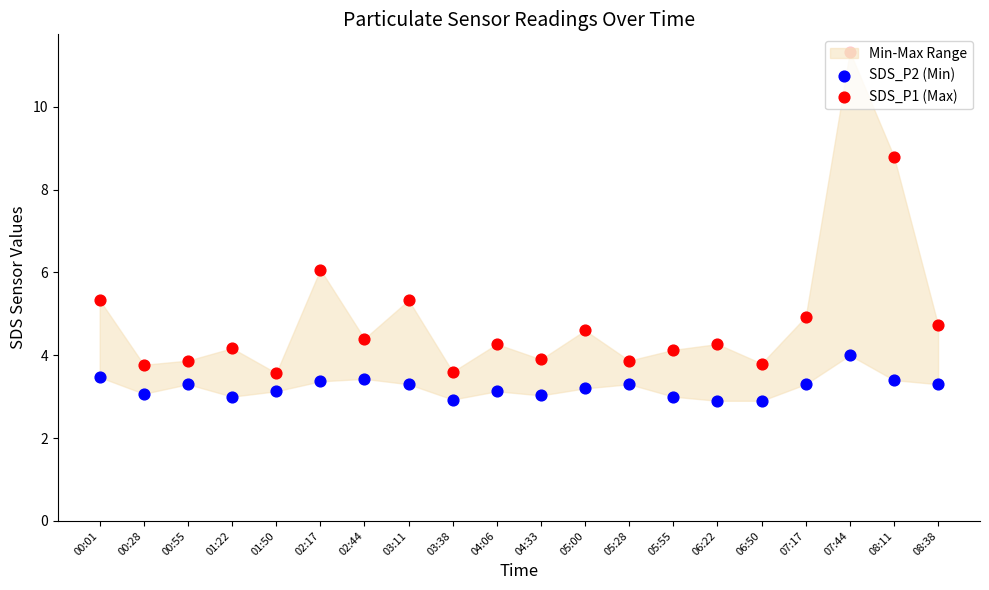

Which series contains the highest Y value?

SDS_P1 (Max)